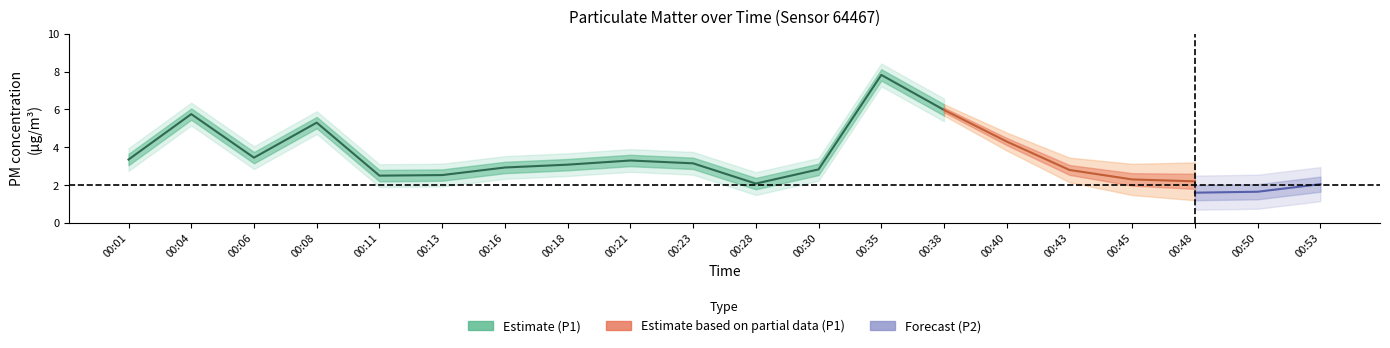

True or false: P1 and P1_mid intersect in this chart.

False